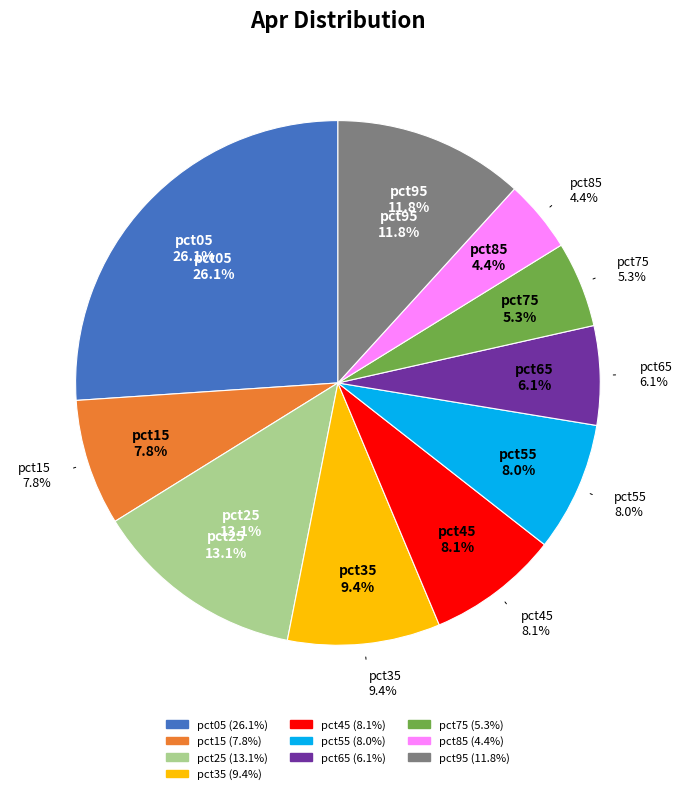

Does any single category account for the majority?

No